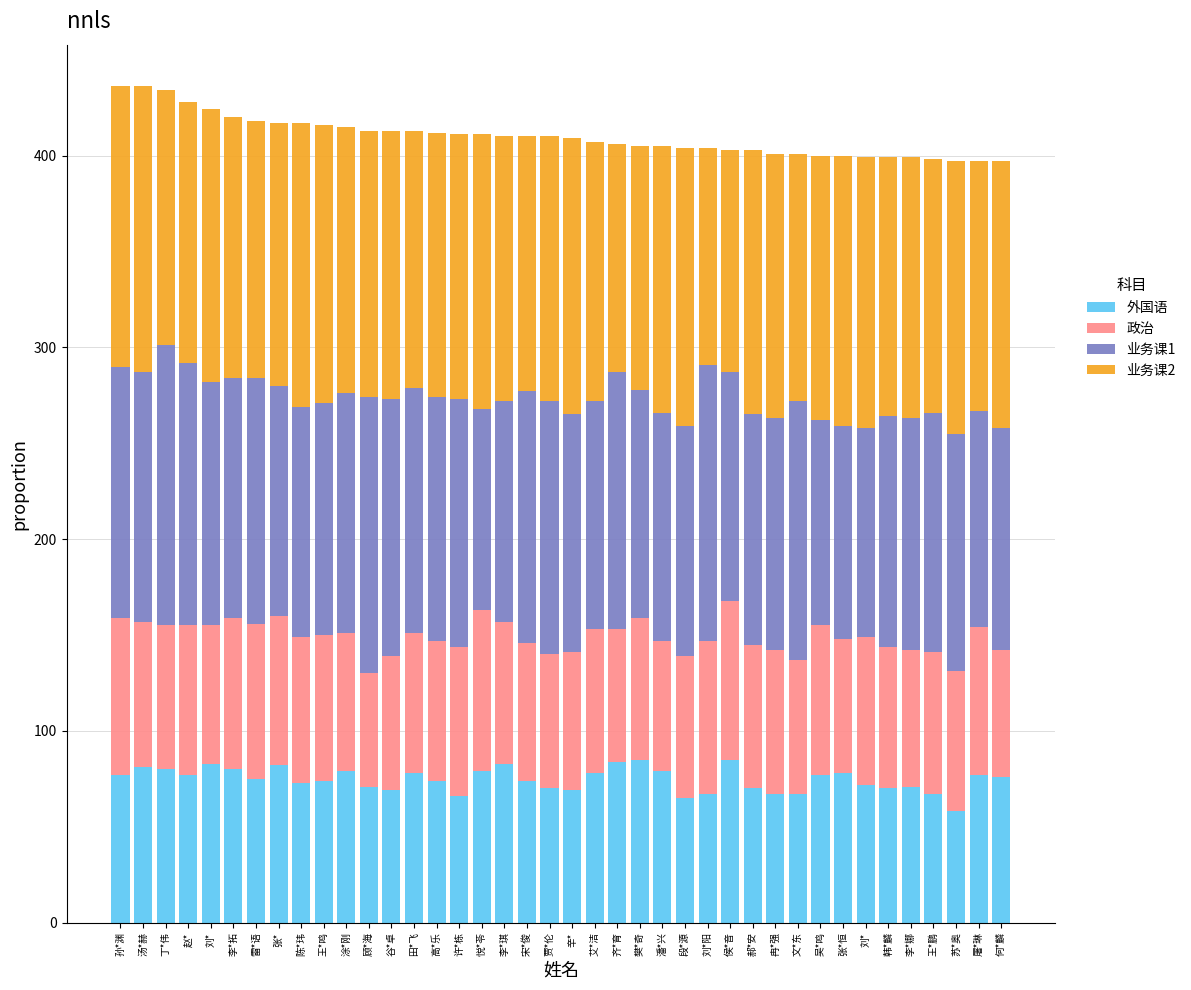

What value does the 政治 series have at 樊*奇?

74